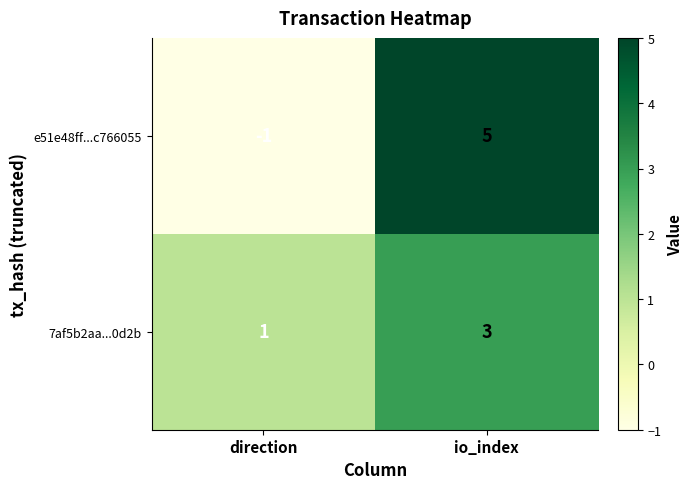

Which series has the widest spread of values?

e51e48ff...c766055